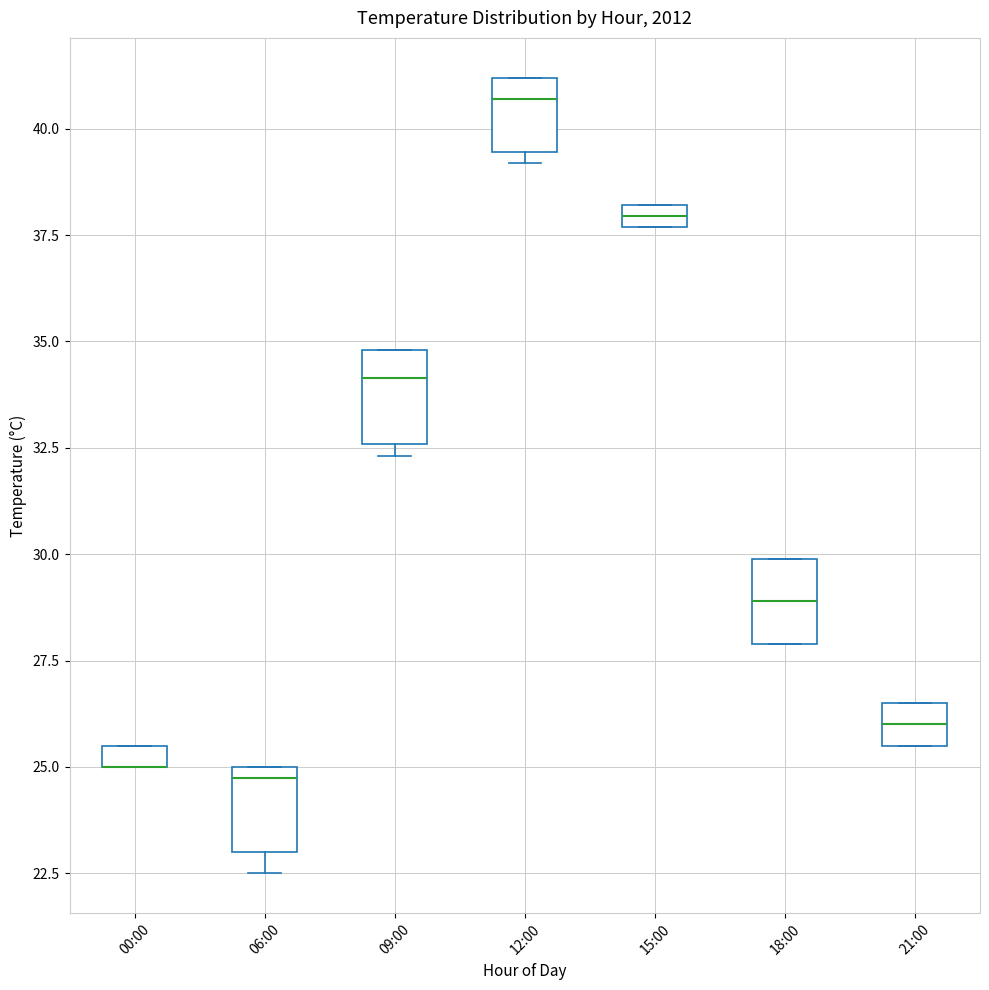

Where is the upper edge of the box for 06:00 on the y-axis? The values are not printed on the chart, so give them approximately, as read against the axis.

25.0